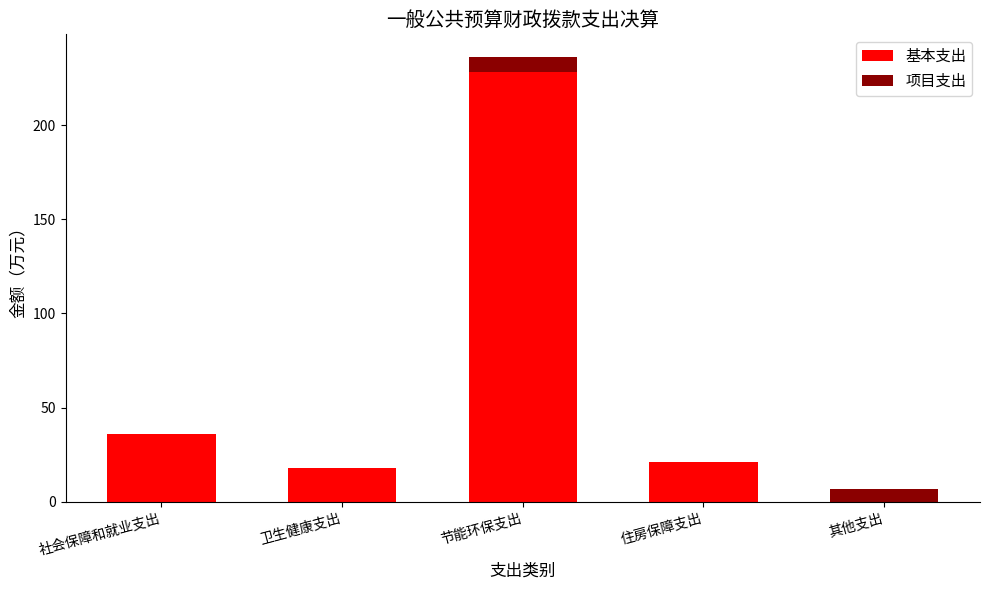

At which label does 基本支出 reach its peak?

节能环保支出